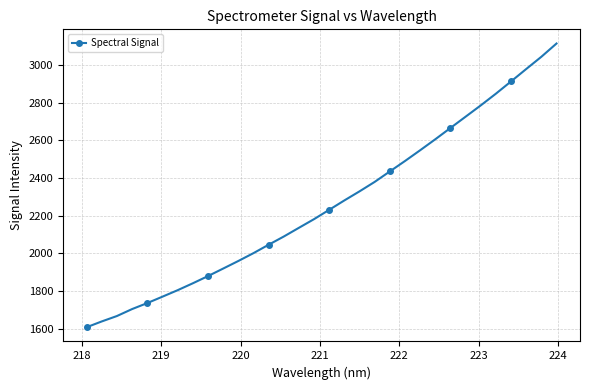

What is the greatest value displayed?

3113.5